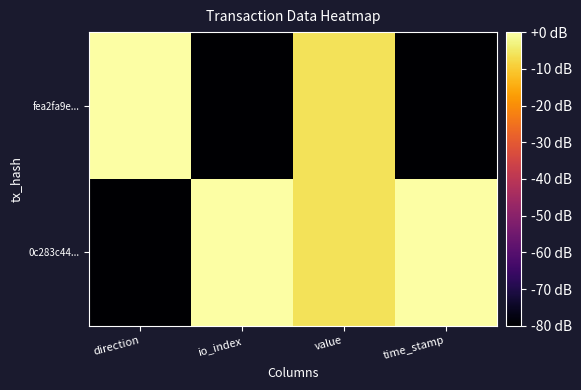

At io_index, list the series in order from largest to smallest.

0c283c44..., fea2fa9e...